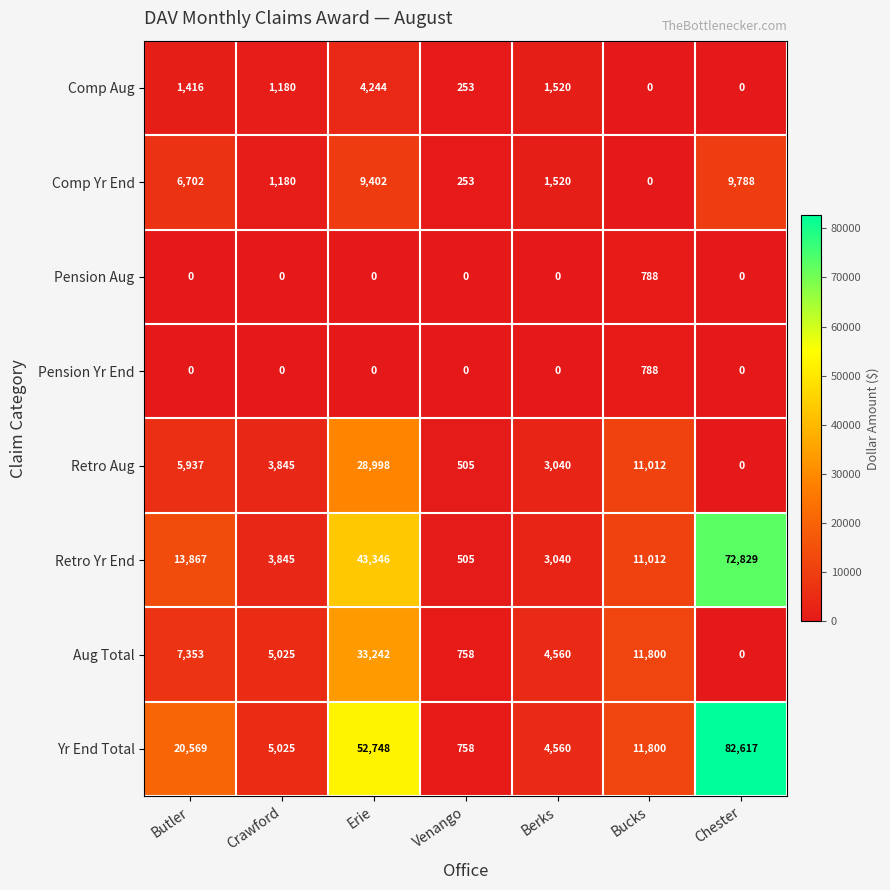

Which series changed the most between Erie and Bucks?

Yr End Total